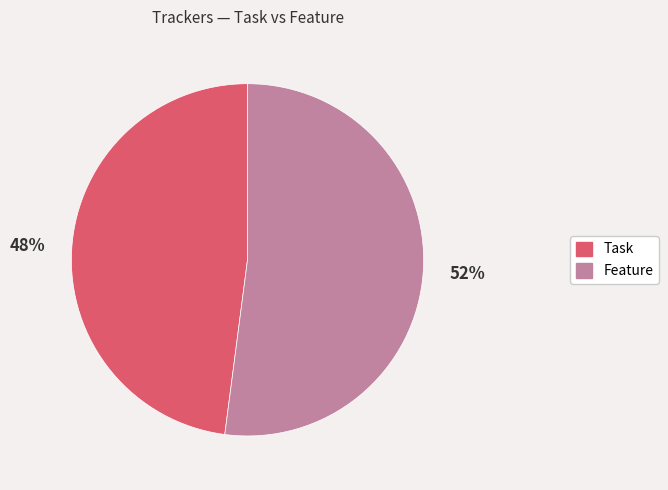

Which category has the smallest portion of the pie?

Task